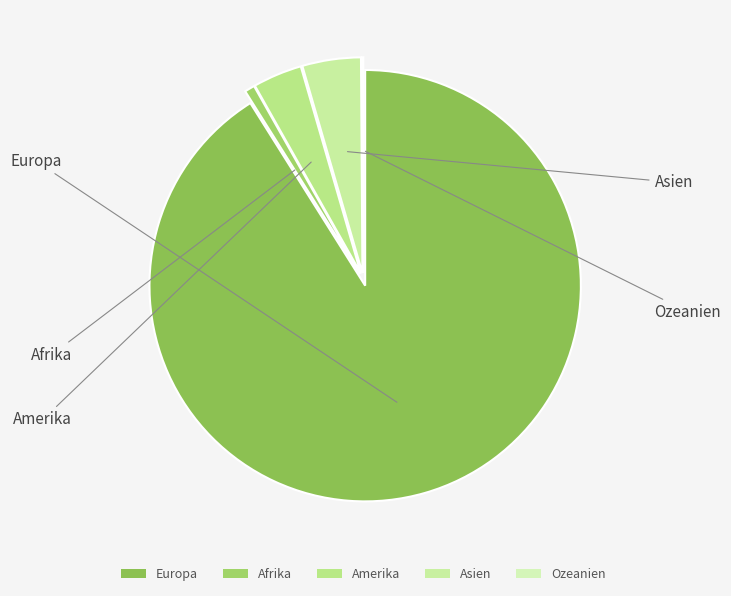

Is the sum of Afrika and Asien greater than half?

No